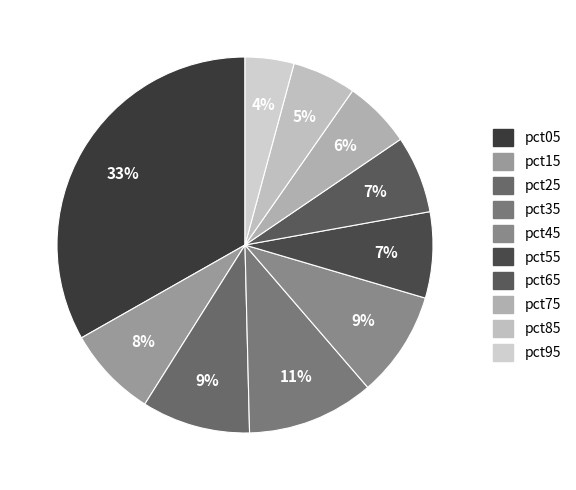

Which slice is the largest?

pct05